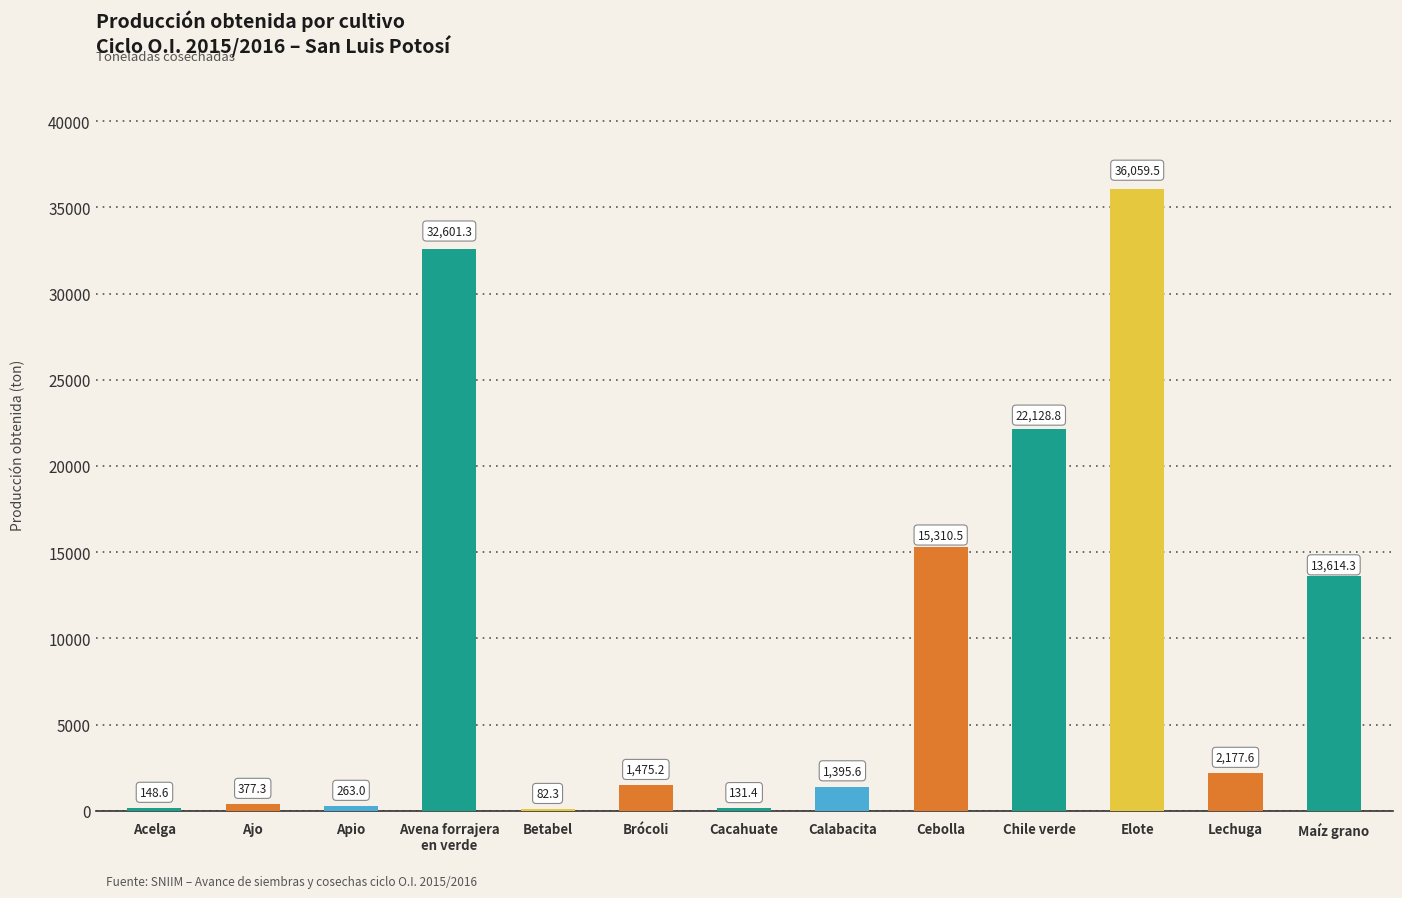

Reading right to left, what are all the values shown in this chart?

13614.3	2177.6	36059.5	22128.8	15310.5	1395.6	131.4	1475.2	82.3	32601.3	263.0	377.3	148.6